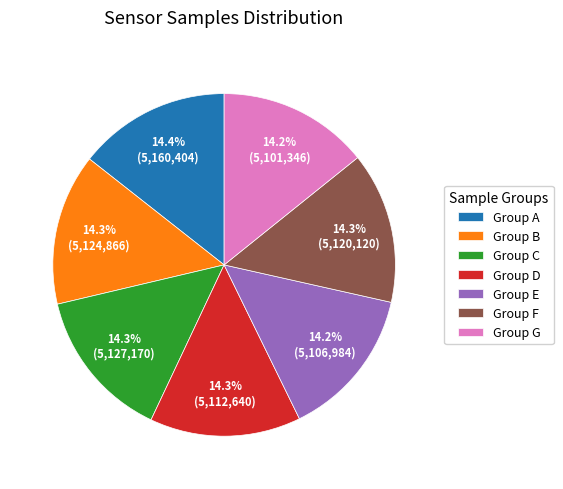

What is the ratio of the value at Group D to the value at Group B?

1.0